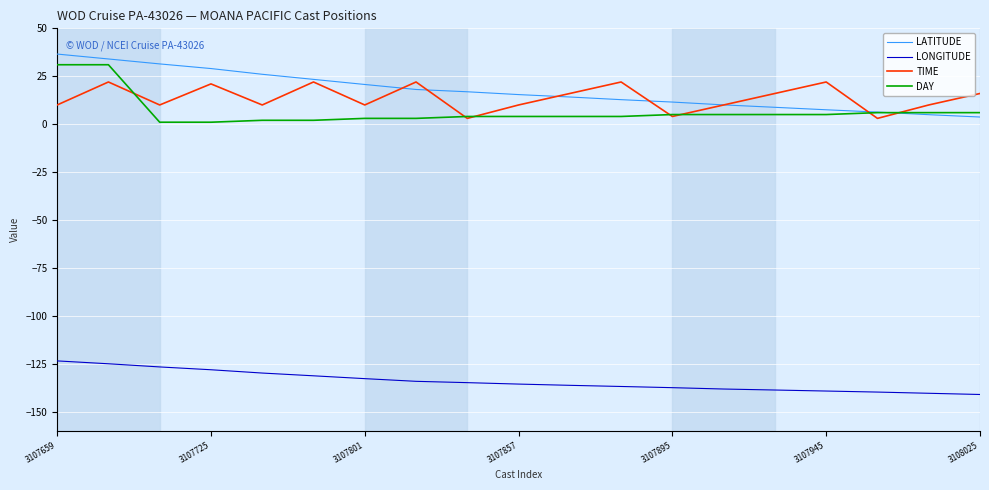

What is the maximum value shown in the chart?

36.6